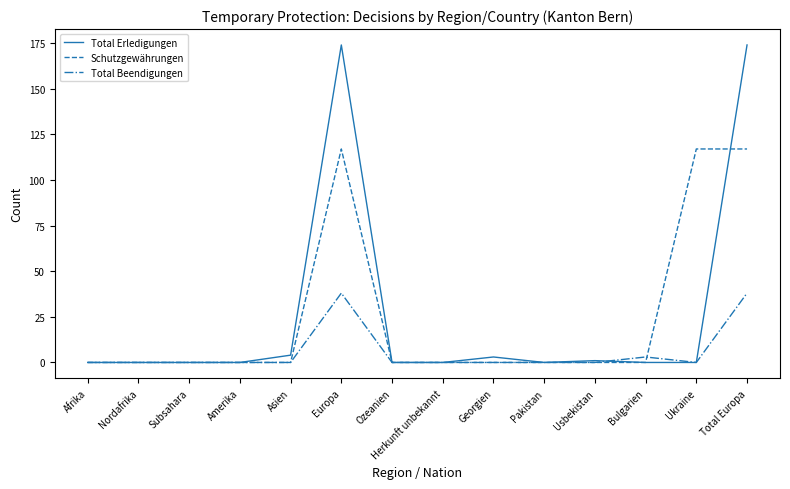

What is the maximum value shown in the chart?

174